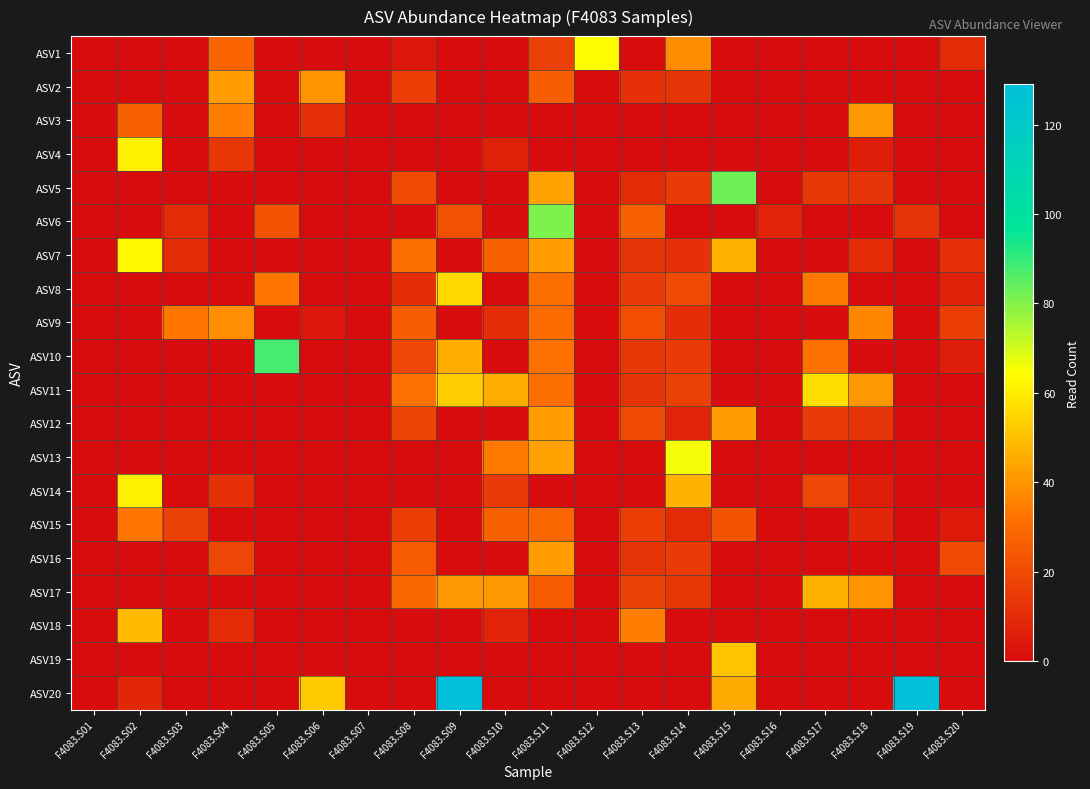

Between F4083.S07 and F4083.S19, which is larger?

F4083.S07